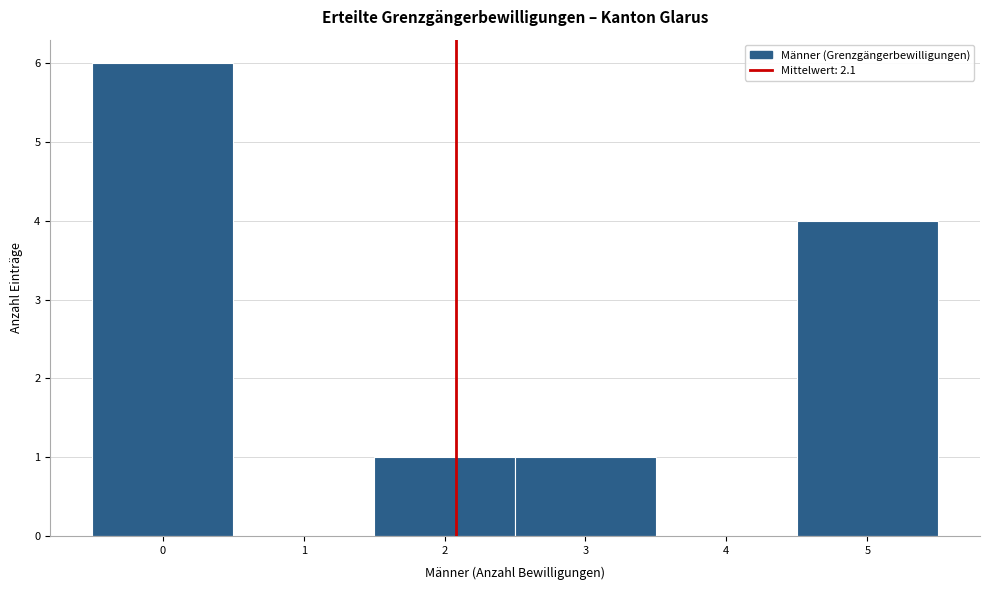

Reading left to right, list every bar in this chart as the range it spans on the x-axis followed by its height. The values are not printed on the chart, so give them approximately, as read against the axis.

-0.5 to 0.5: 6
0.5 to 1.5: 0
1.5 to 2.5: 1
2.5 to 3.5: 1
3.5 to 4.5: 0
4.5 to 5.5: 4